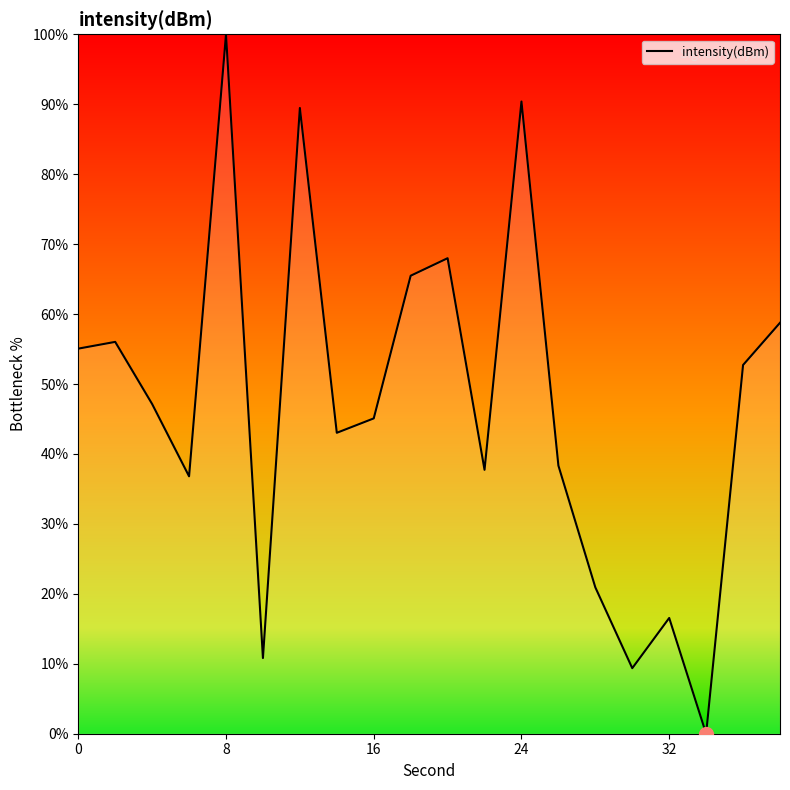

What is the difference between the maximum and minimum values?

100.0